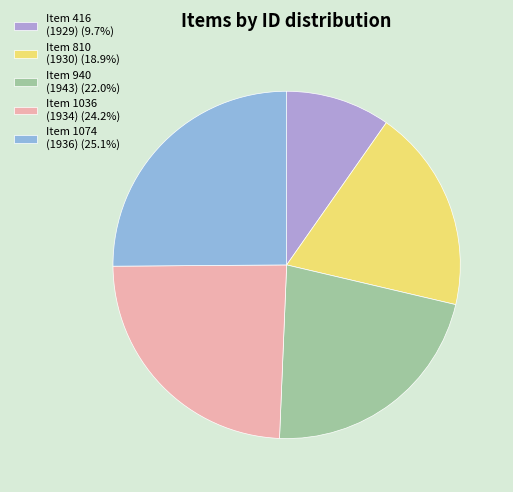

Approximately how many times larger is the value at Item 810 (1930) (18.9%) compared to Item 416 (1929) (9.7%)?

1.9